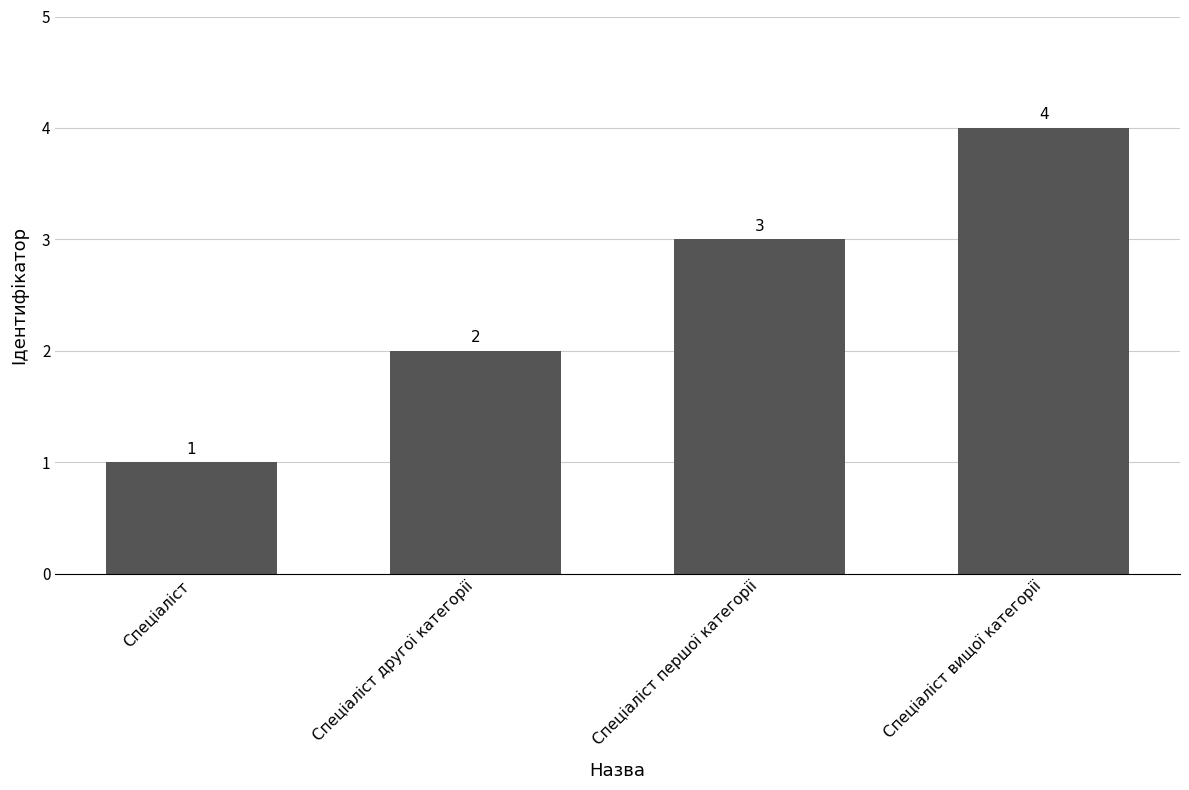

The value at Спеціаліст першої категорії is 3. True or false?

True